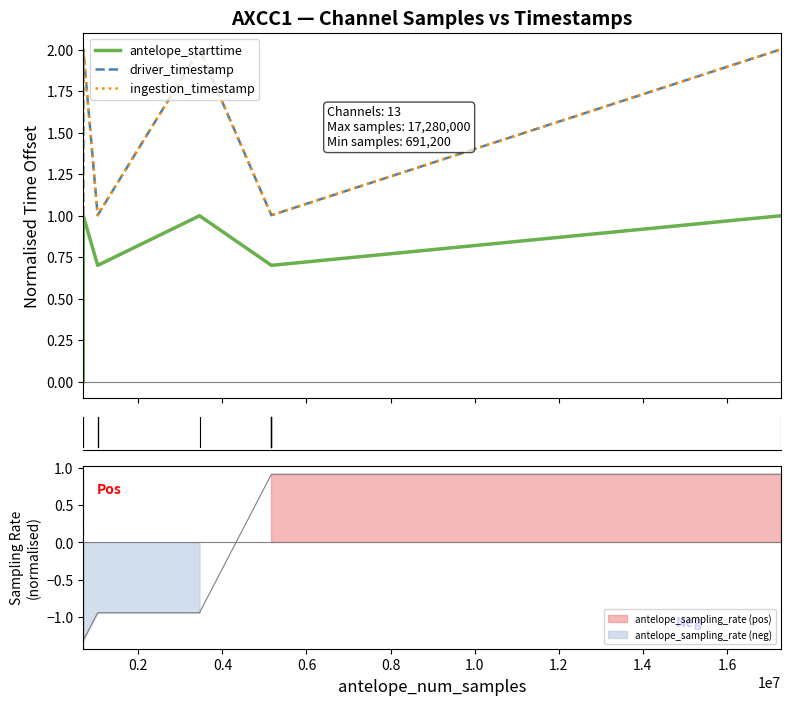

How many lines are shown in the chart?

3